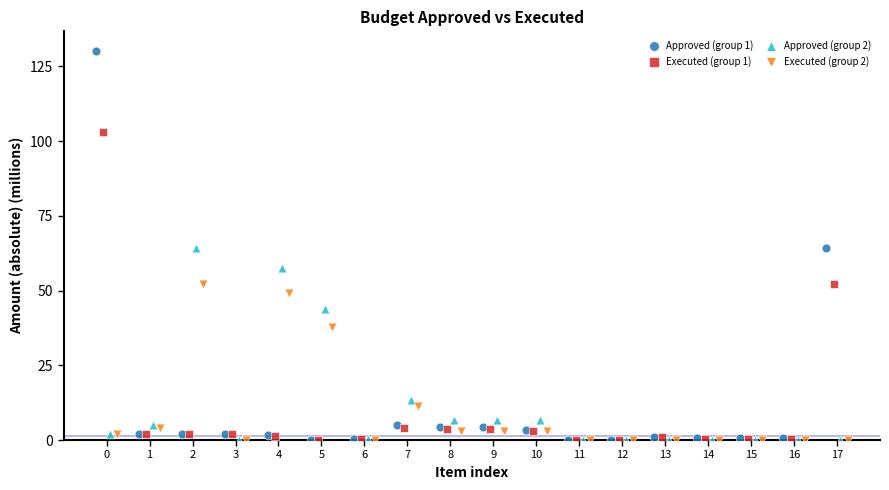

Which series has the widest spread of Y values?

Approved (group 1)